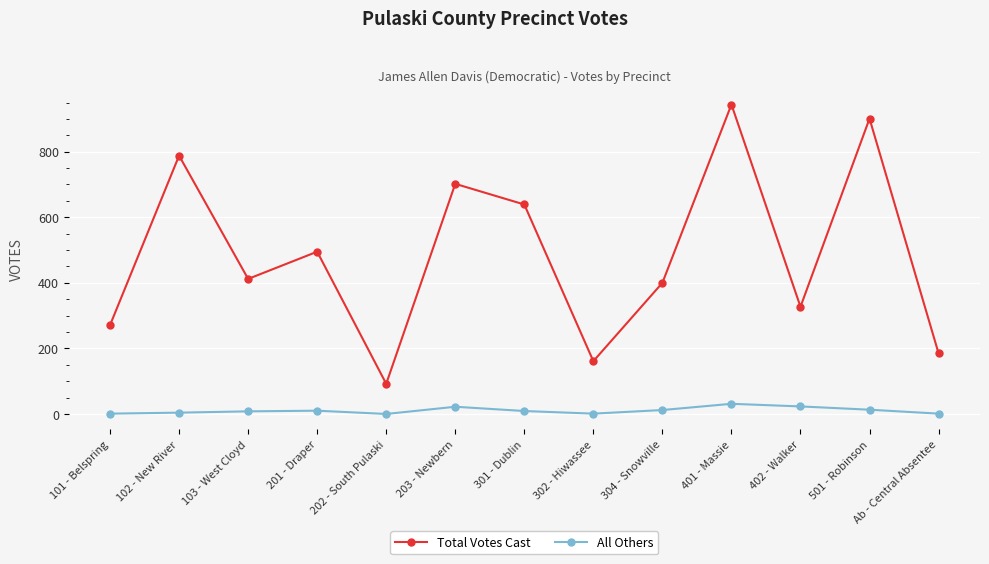

What is the maximum value shown in the chart?

944